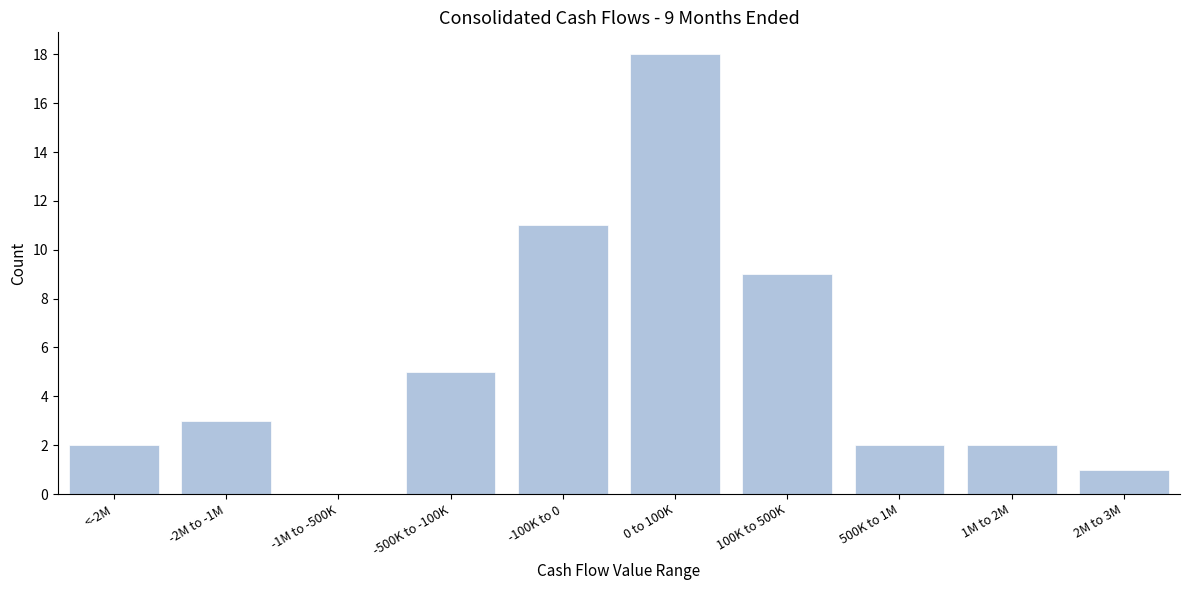

Reading left to right, list all the values displayed in this chart.

<-2M=2	-2M to -1M=3	-1M to -500K=0	-500K to -100K=5	-100K to 0=11	0 to 100K=18	100K to 500K=9	500K to 1M=2	1M to 2M=2	2M to 3M=1